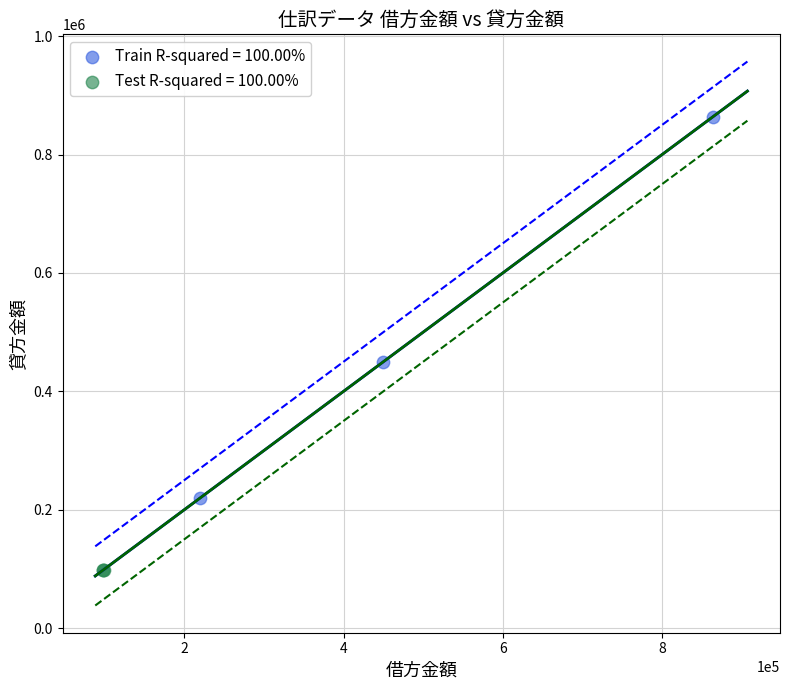

Which series has the widest spread of Y values?

Train R-squared = 100.00%